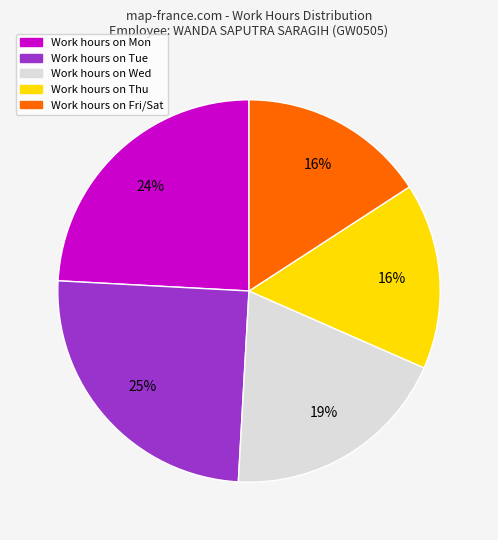

Is there any slice that represents more than half of the pie?

No